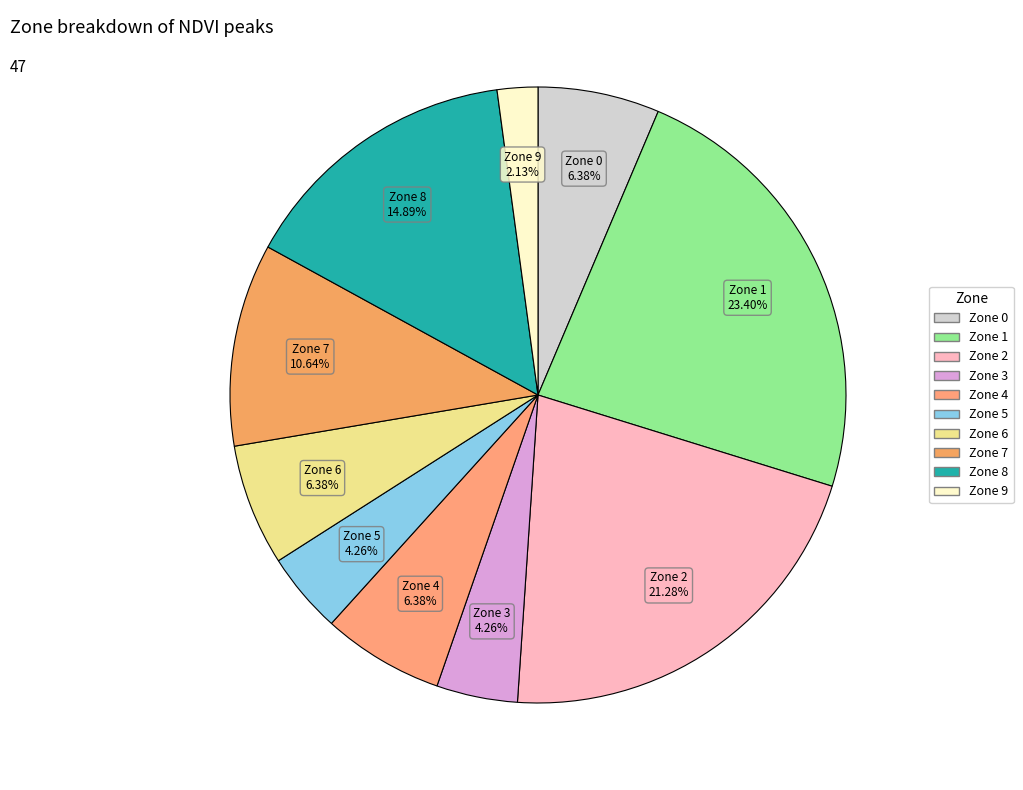

Does any single category account for the majority?

No